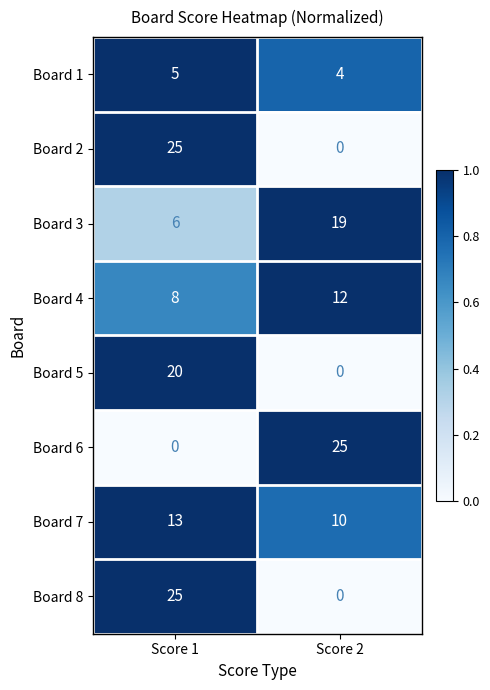

Reading left to right, extract all data points from this chart.

Board 1: Score 1=5	Score 2=4
Board 2: Score 1=25	Score 2=0
Board 3: Score 1=6	Score 2=19
Board 4: Score 1=8	Score 2=12
Board 5: Score 1=20	Score 2=0
Board 6: Score 1=0	Score 2=25
Board 7: Score 1=13	Score 2=10
Board 8: Score 1=25	Score 2=0